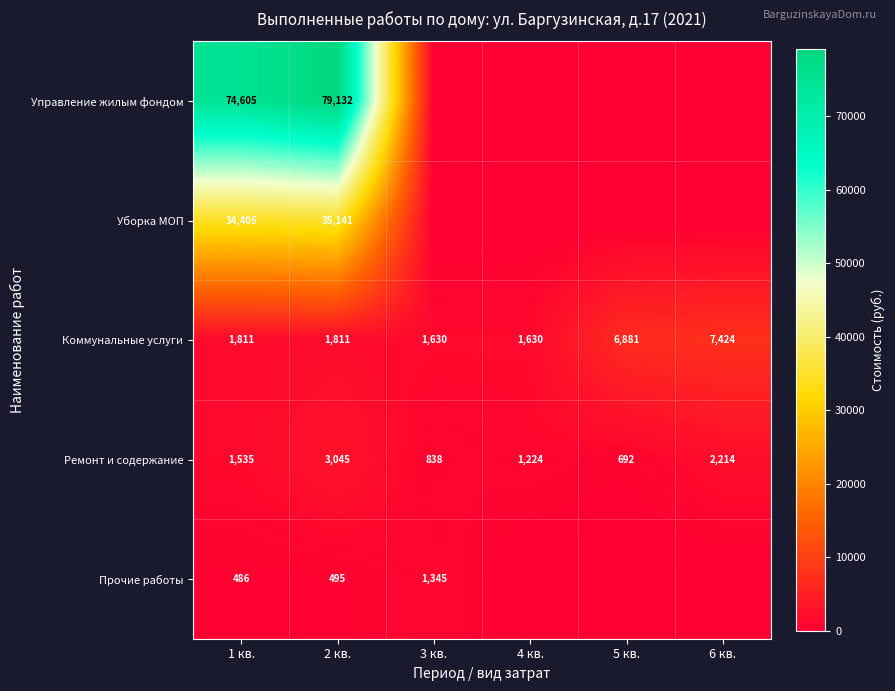

What is the difference between the maximum and second lowest values in the Ремонт и содержание series?

2207